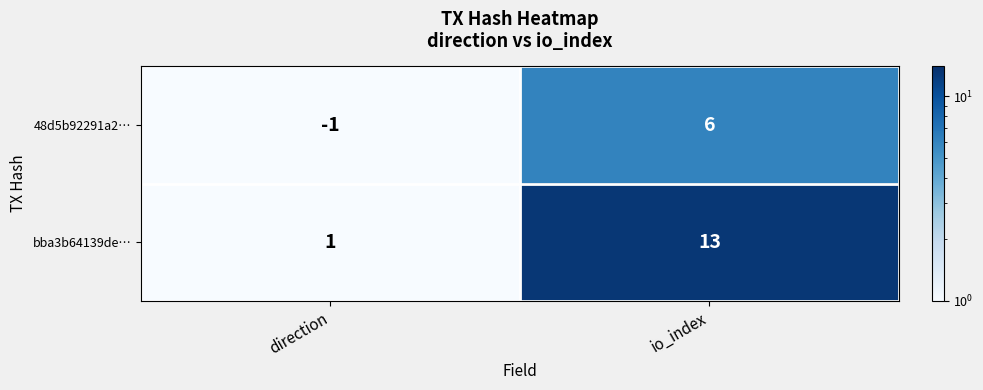

Is the value of 48d5b92291a2… at io_index greater than the value of bba3b64139de… at io_index?

No